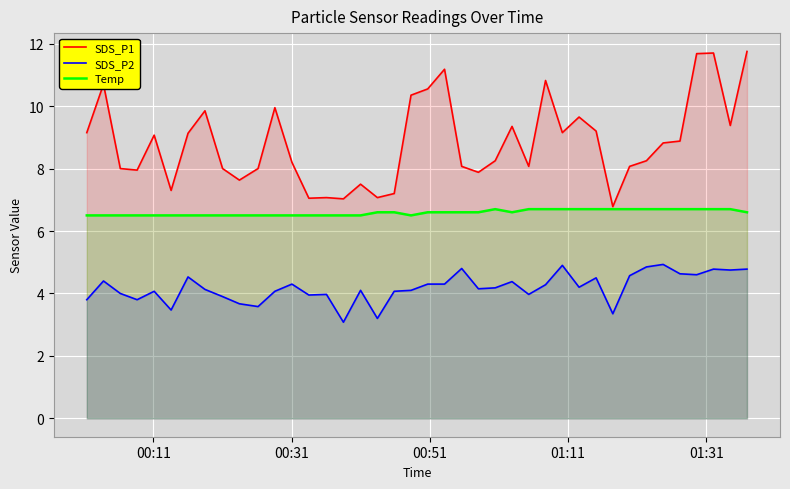

Which series has the widest spread of values?

SDS_P1